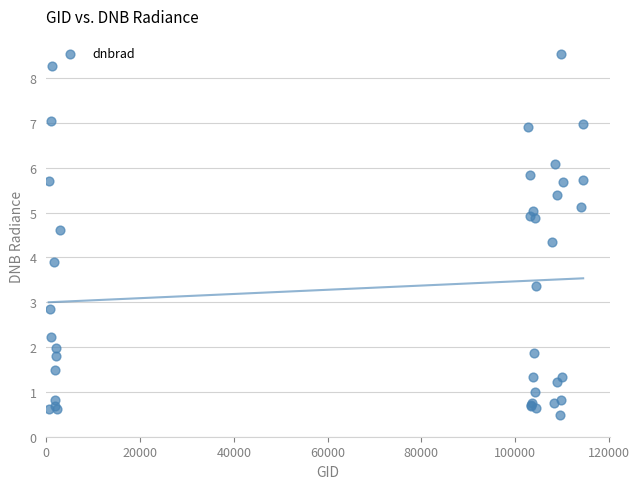

What Y value in the scatter plot is closest to 4?

3.9